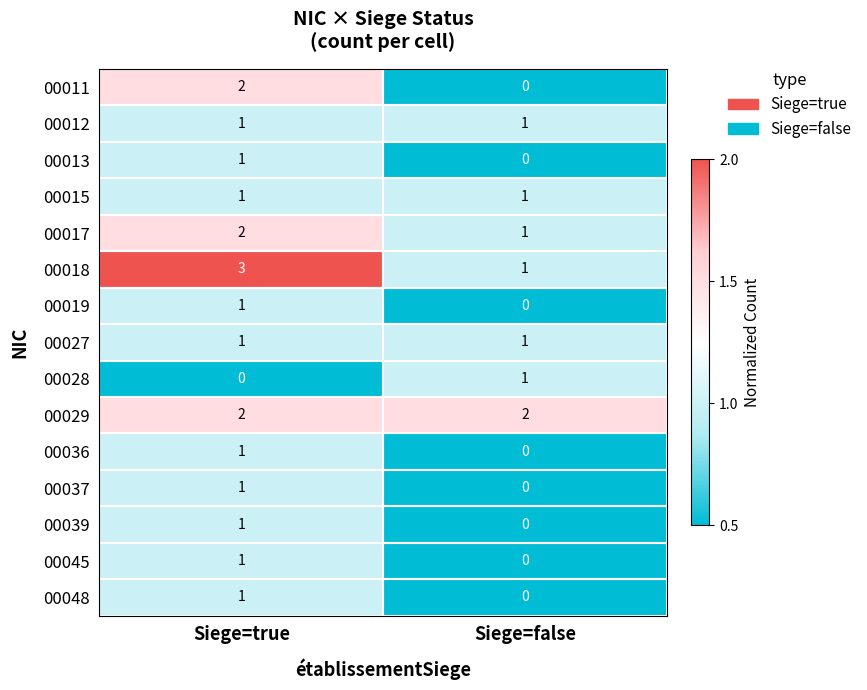

At how many categories does at least one series exceed 1?

2